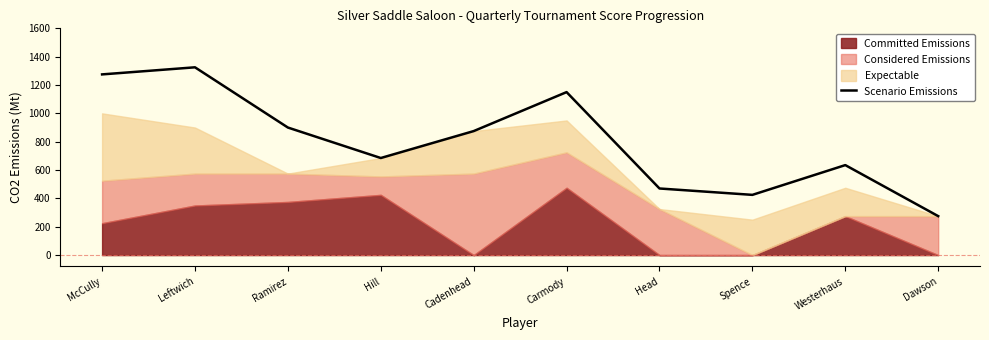

Is it true that the value at Leftwich is 2157?

False